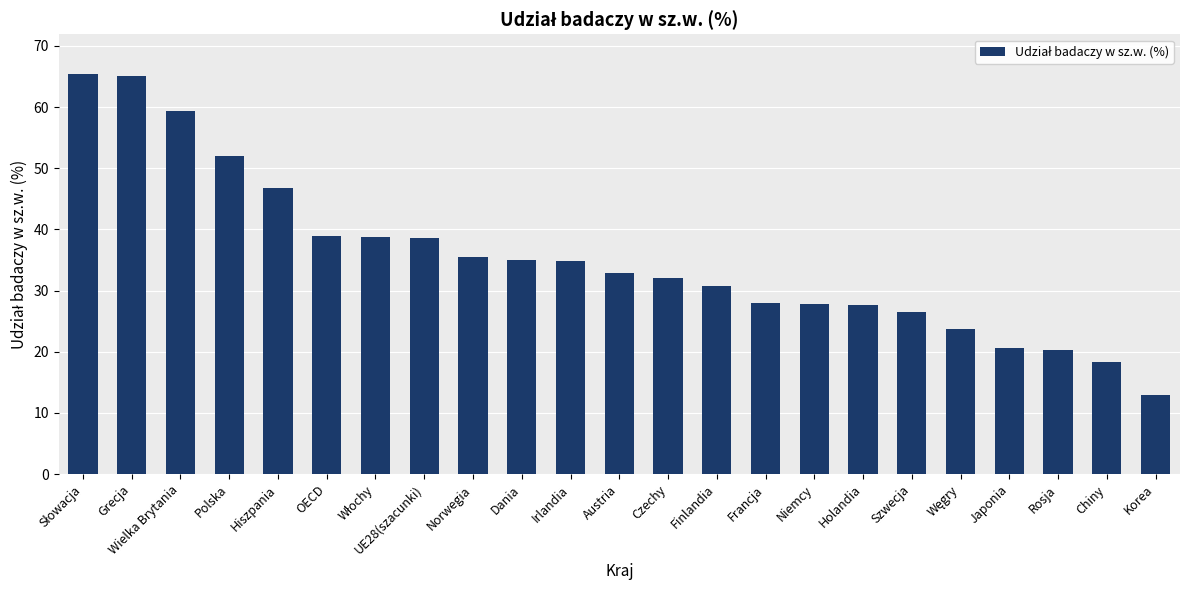

The chart shows a value of 6.8 at Korea. True or false?

False